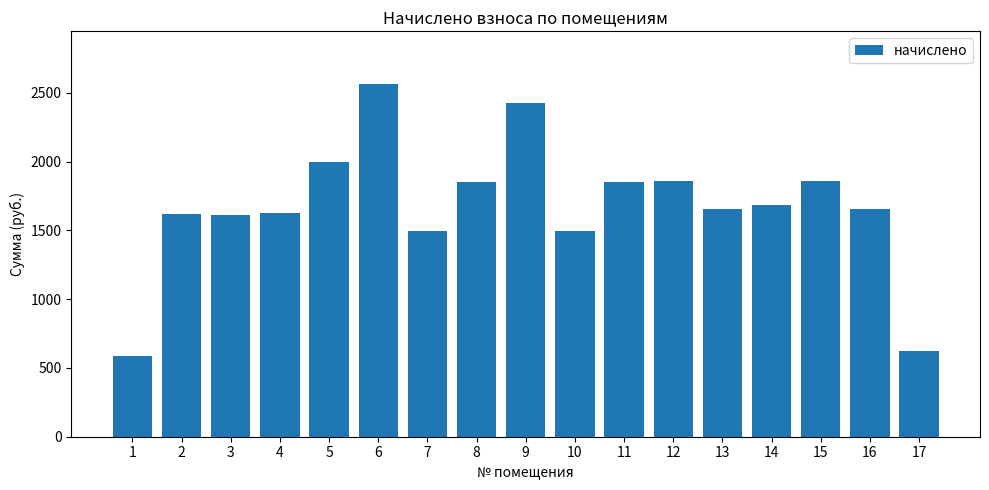

What is the greatest value displayed?

2562.5